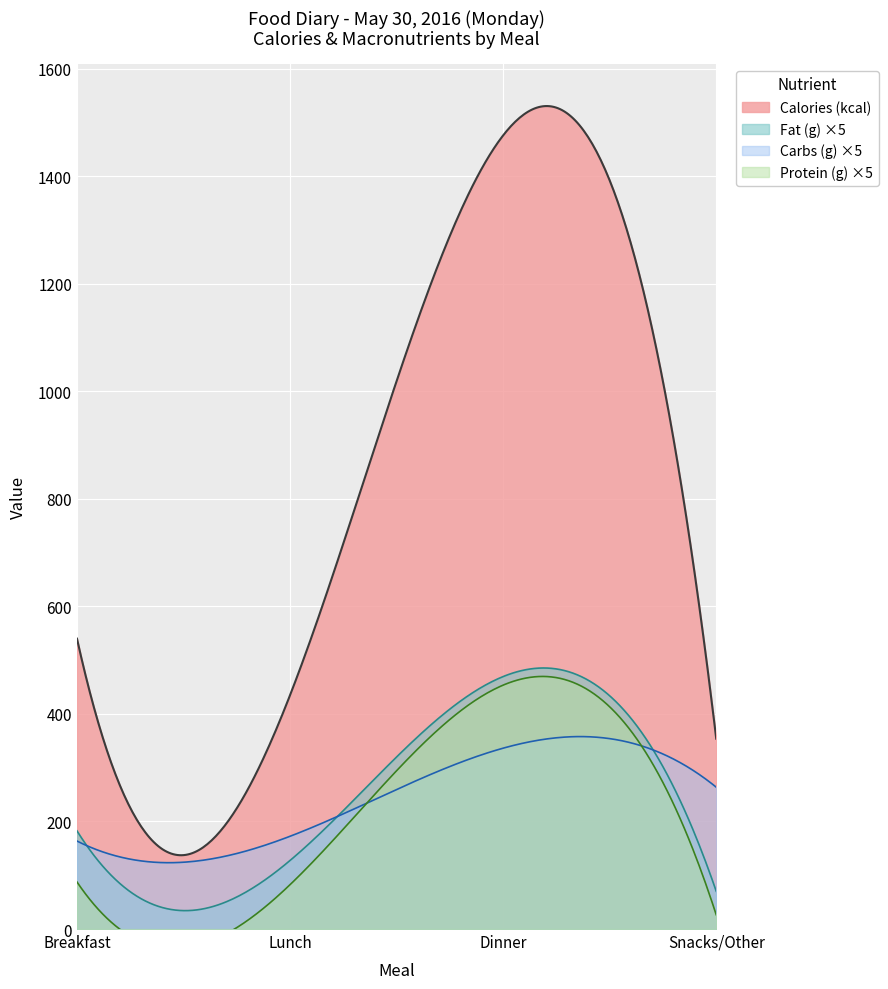

True or false: Calories (kcal) and Fat (g) ×5 intersect in this chart.

False